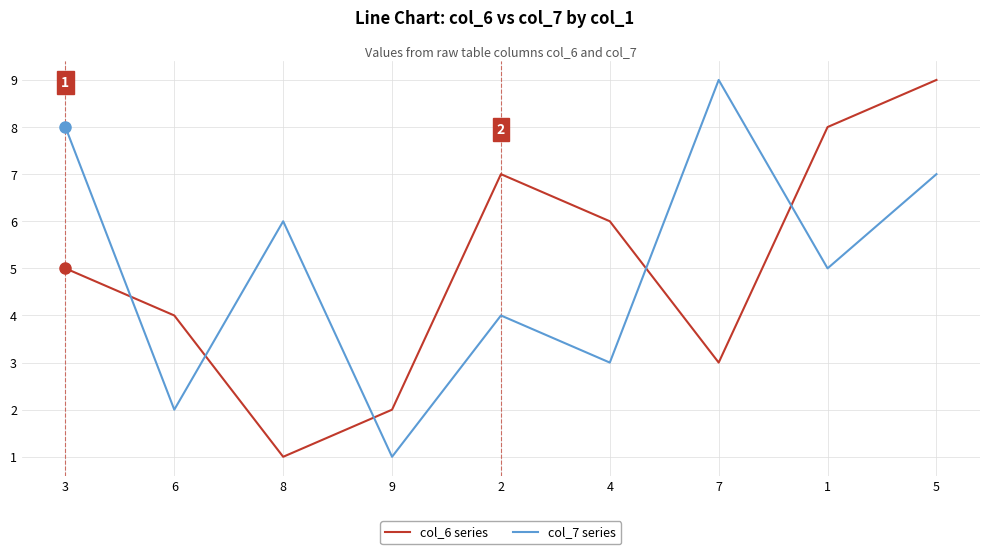

Does the chart have visible grid lines?

Yes